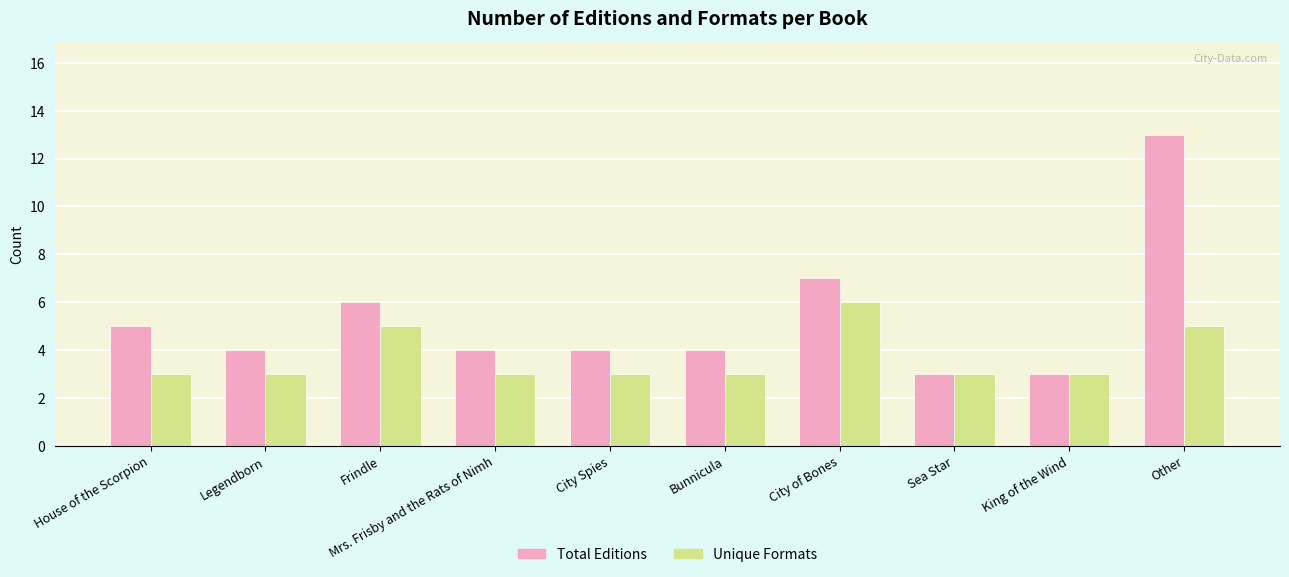

List the series in order of their peak value, highest first.

Total Editions, Unique Formats